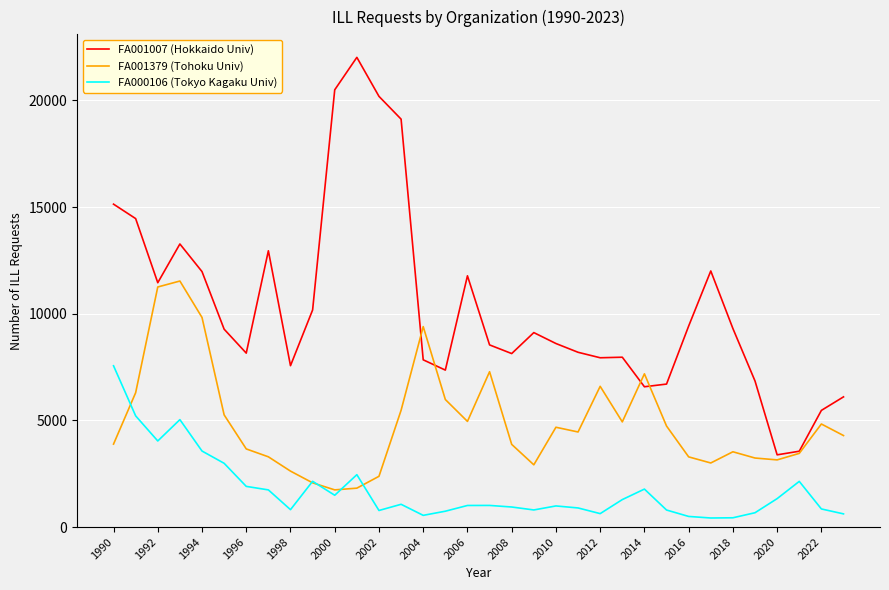

Which series has the largest total across all categories?

FA001007 (Hokkaido Univ)